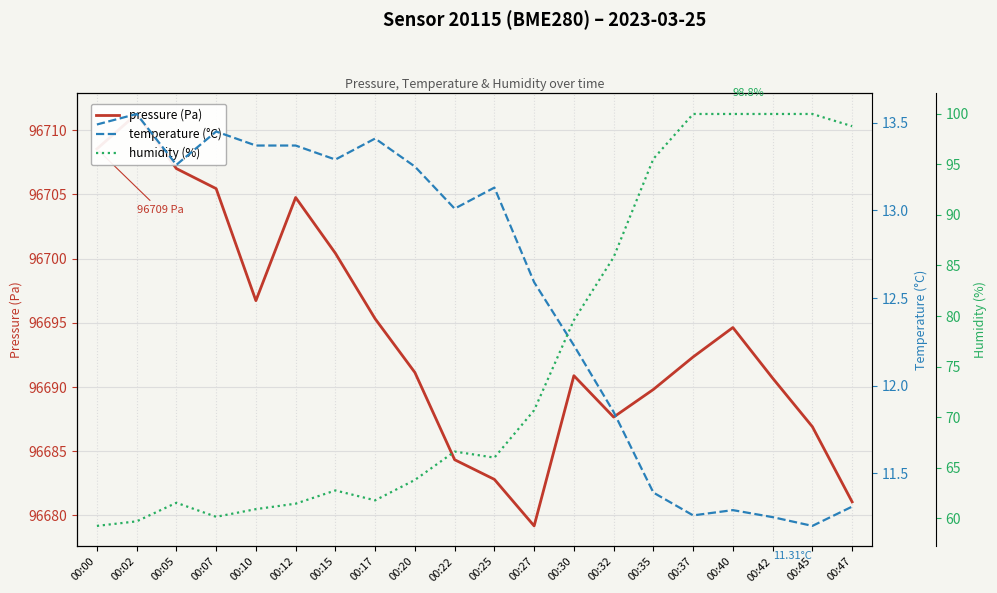

What is the total value across all series at 00:07?

96779.0